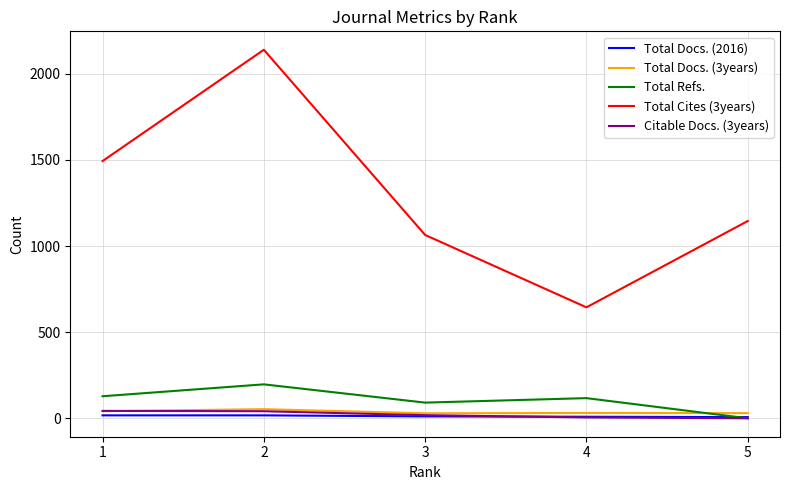

Is it true that Total Docs. (2016) equals 17 at 2?

True